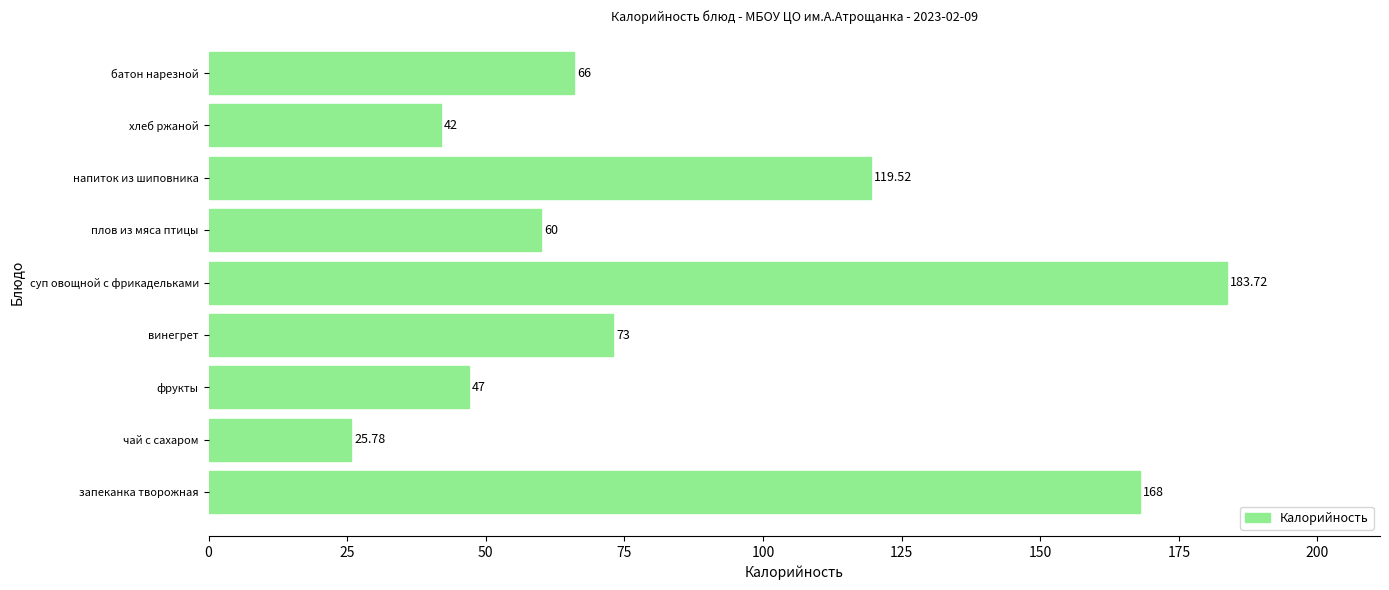

Rank the categories by value from lowest to highest.

чай с сахаром, хлеб ржаной, фрукты, плов из мяса птицы, батон нарезной, винегрет, напиток из шиповника, запеканка творожная, суп овощной с фрикадельками